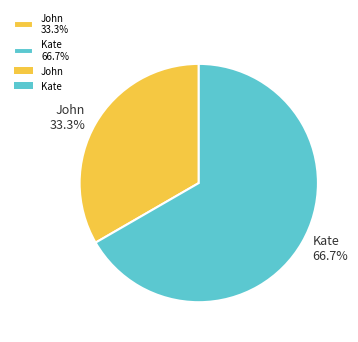

Approximately how many times larger is the value at Kate compared to John?

2.0